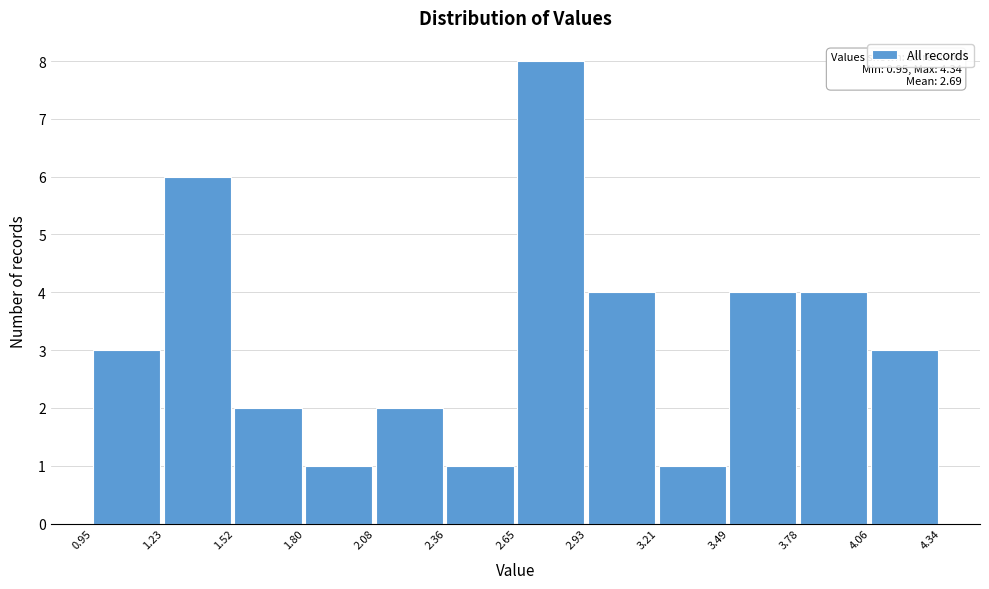

Which range on the x-axis has the tallest bar?

2.65 to 2.93